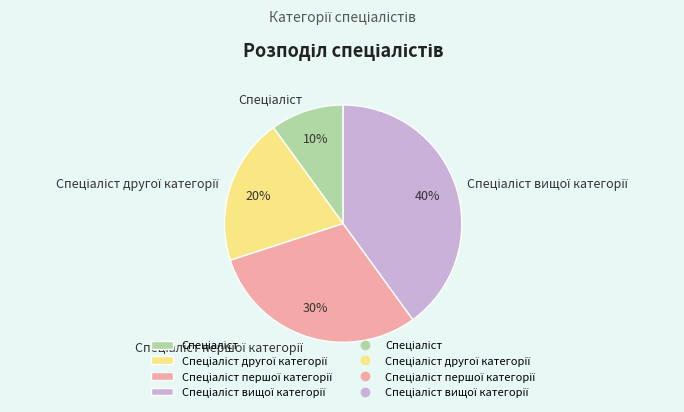

Is there any slice that represents more than half of the pie?

No